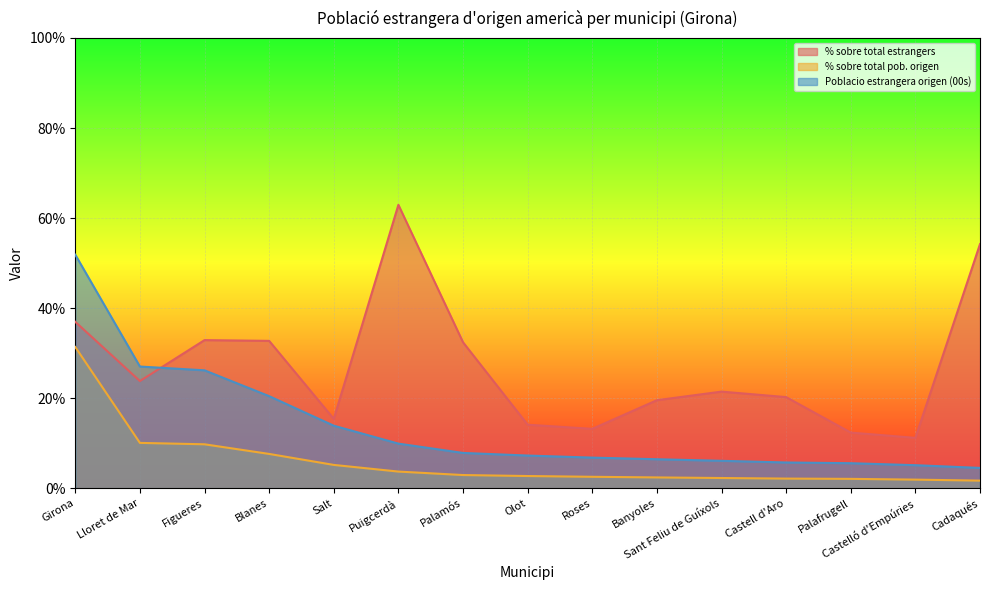

The value of % sobre total estrangers at Lloret de Mar is 23.8. True or false?

True